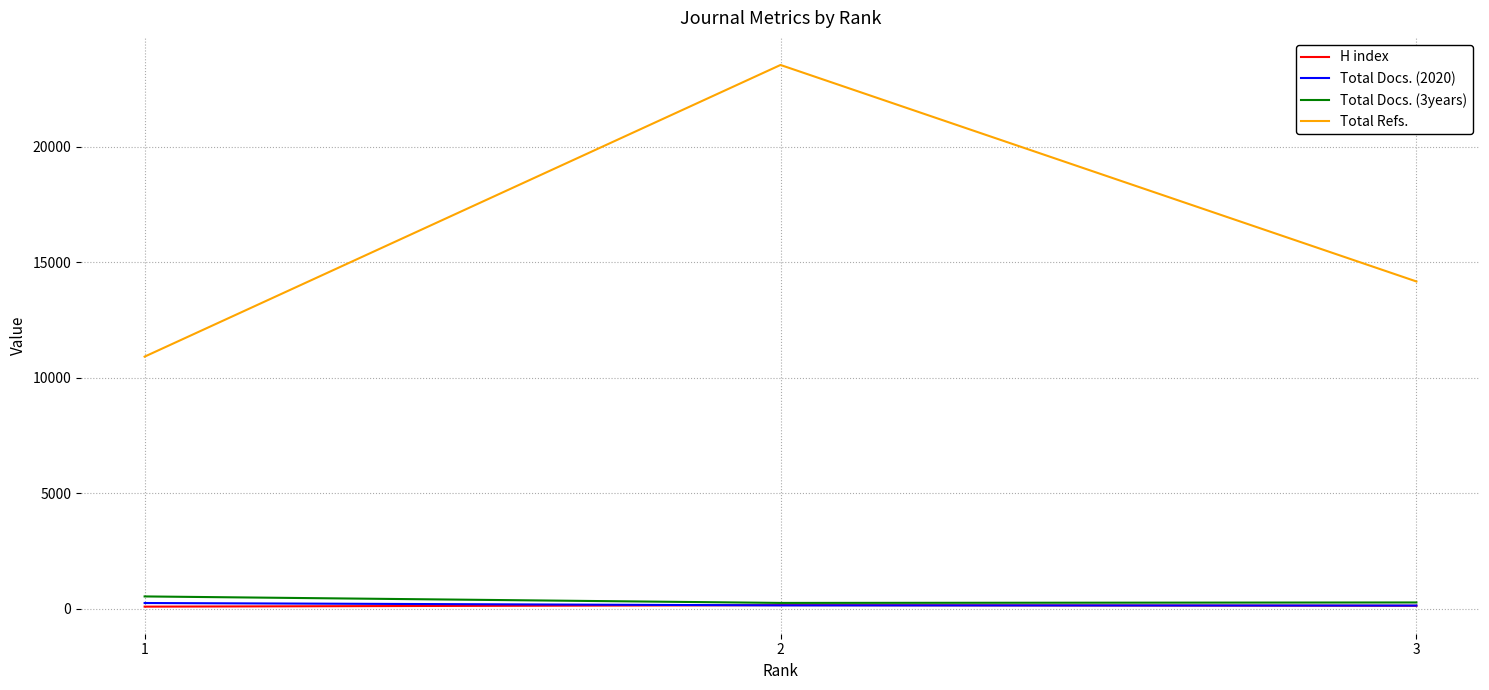

Is it true that Total Docs. (2020) equals 143 at 3?

True